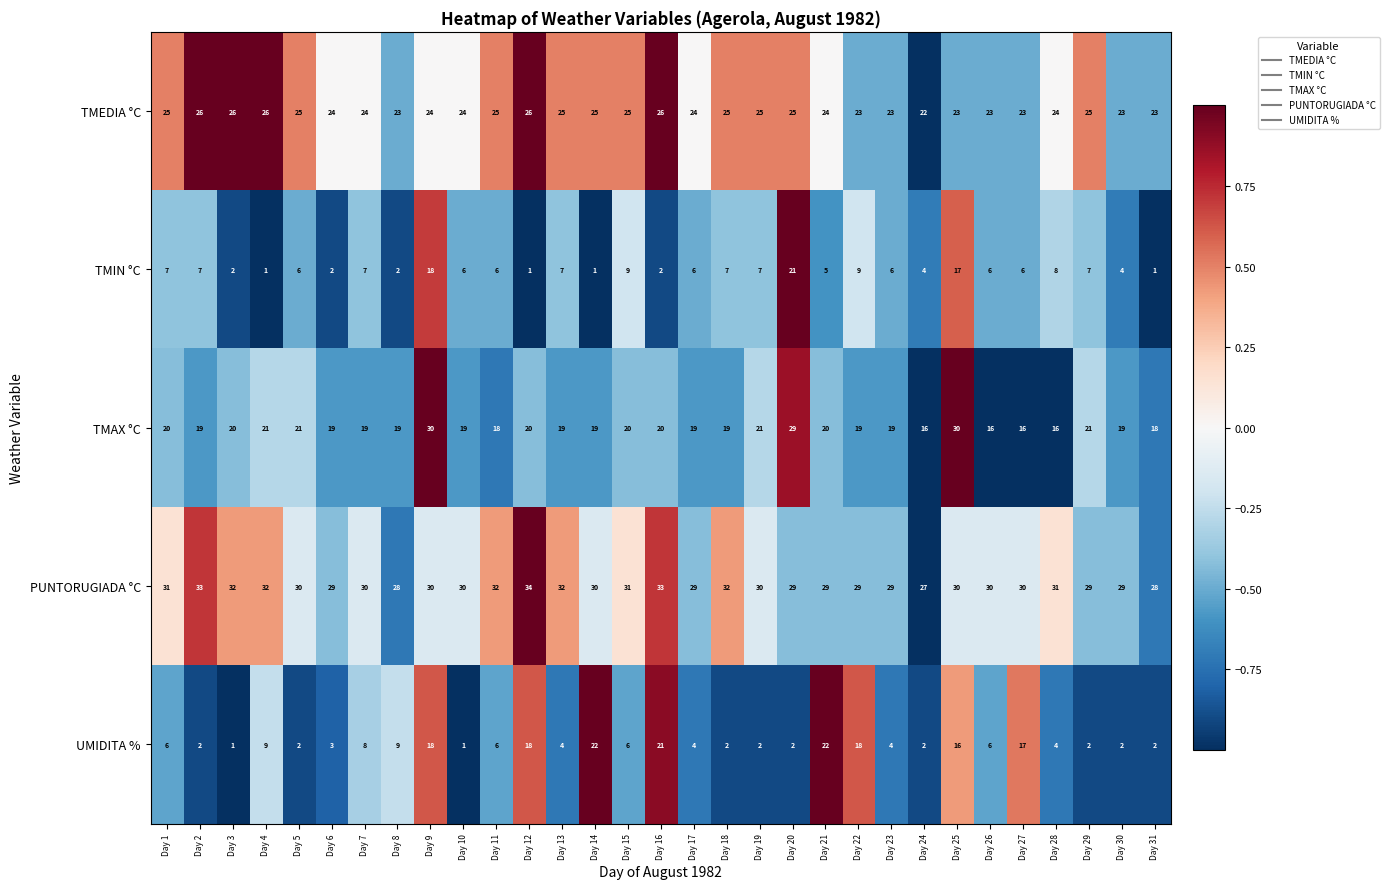

What is the spread (max minus min) of values at Day 13?

28